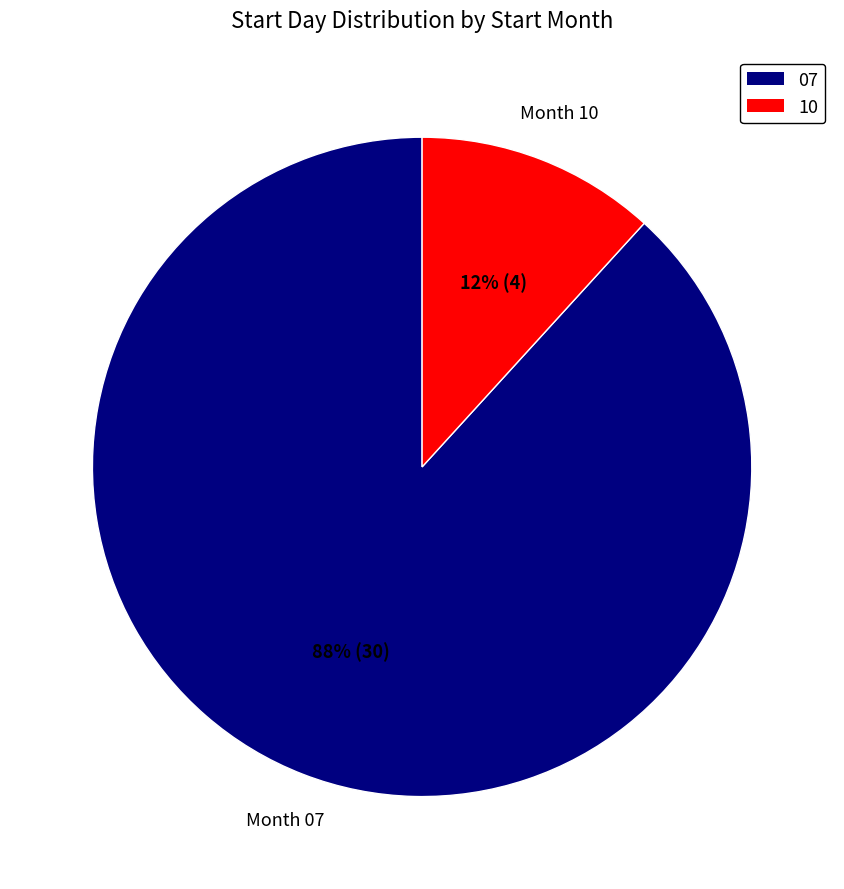

Between 10 and 07, which is larger?

07